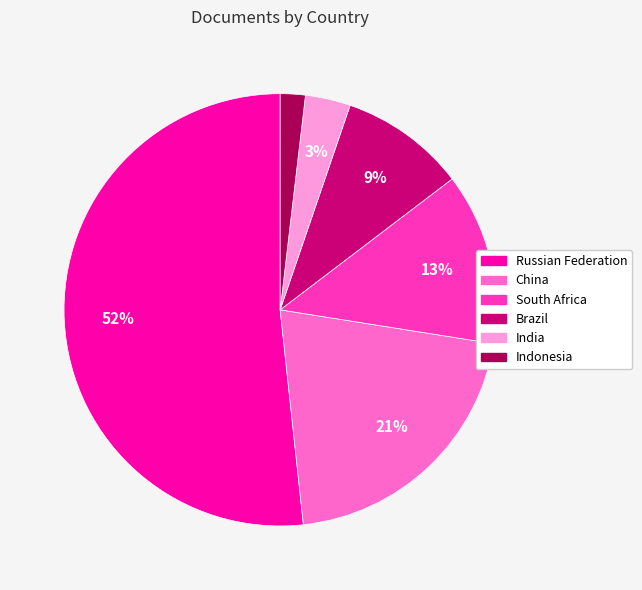

To the nearest percent, what percentage of the pie is South Africa?

13%